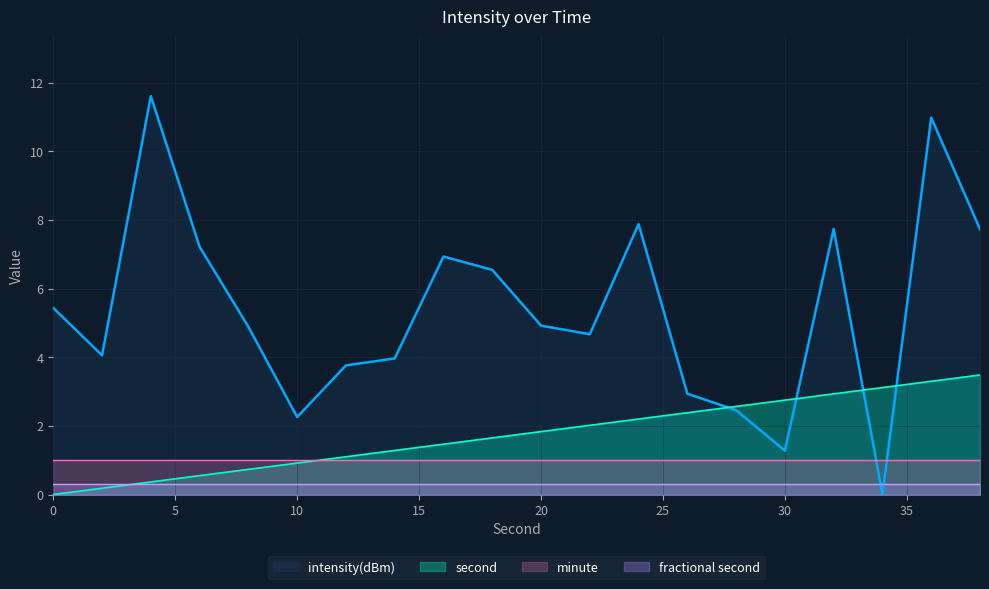

True or false: minute and fractional second intersect in this chart.

False